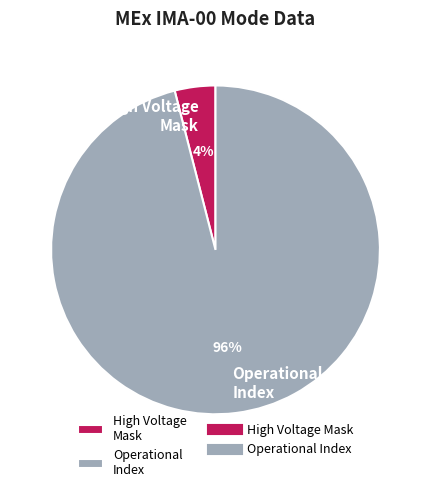

How many slices are in this pie chart?

2